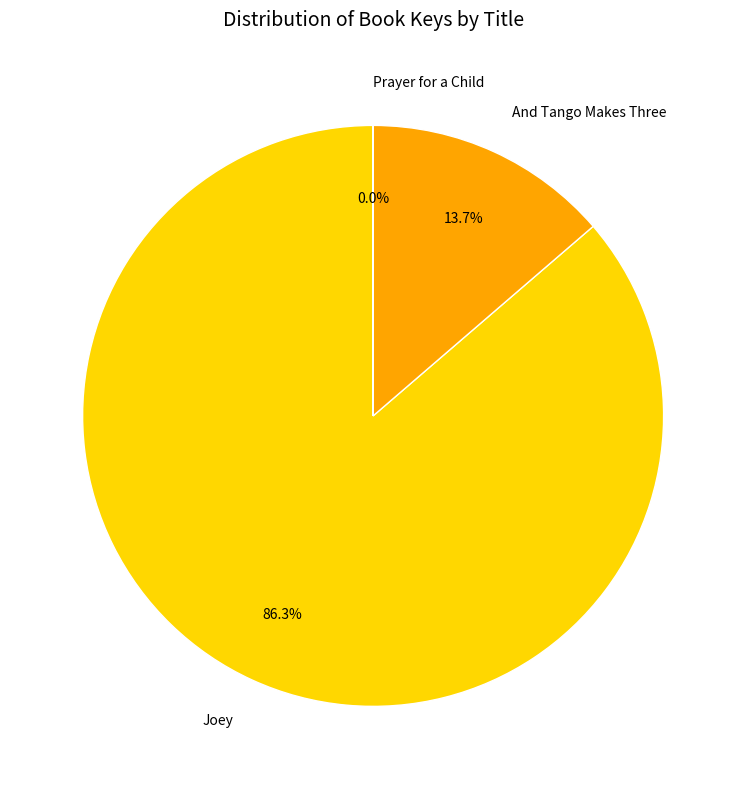

What percentage do And Tango Makes Three and Joey together represent?

100.0%